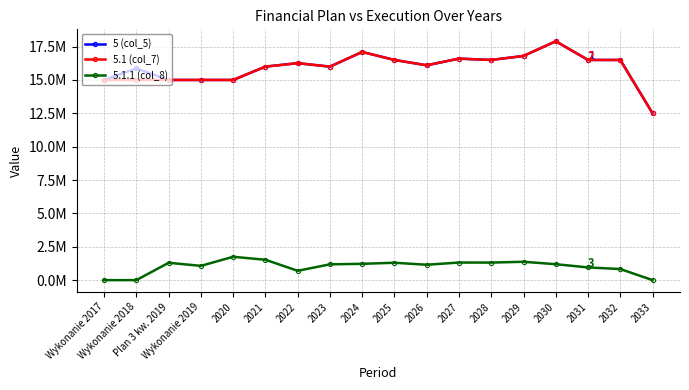

True or false: 5.1.1 (col_8) and 5 (col_5) cross at least once.

False